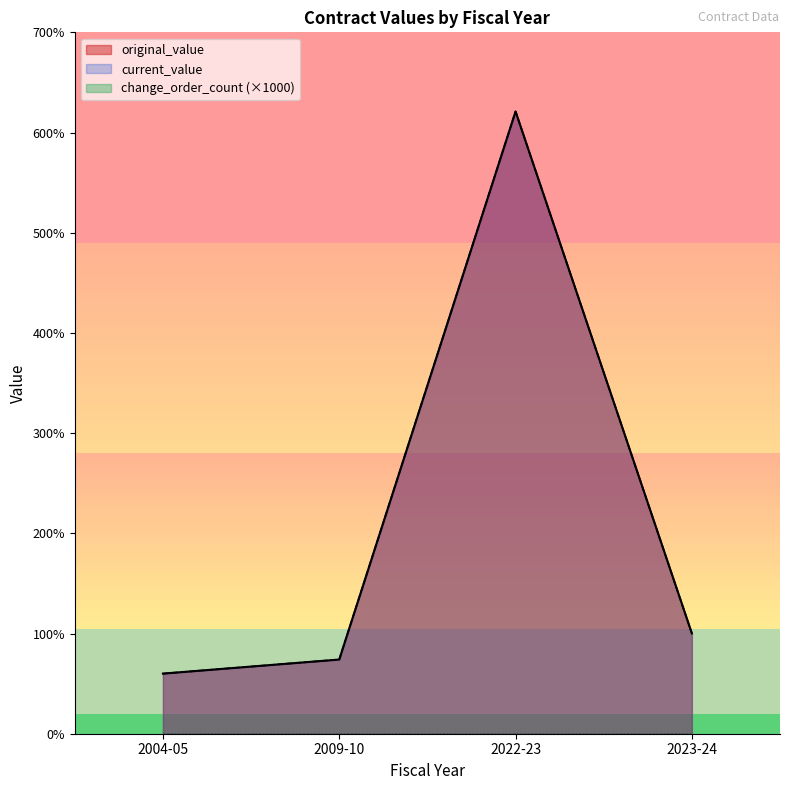

Between 2004-05 and 2009-10, which series saw the biggest shift?

original_value